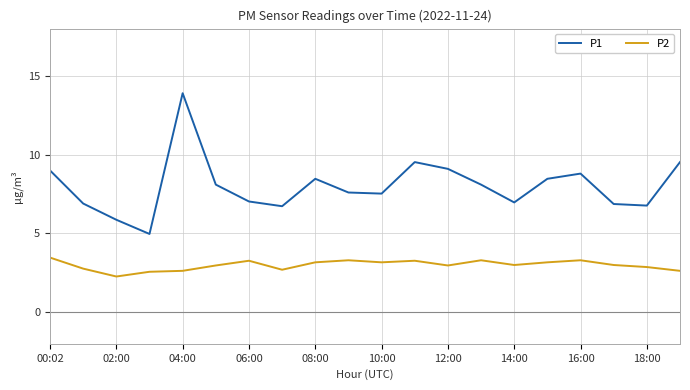

List the series in order of their overall mean, lowest first.

P2, P1